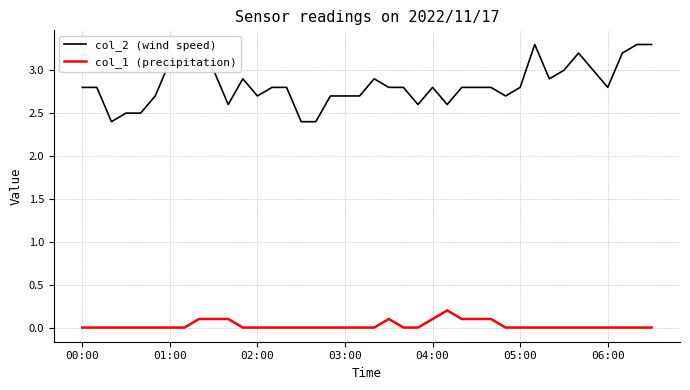

Does the chart have visible grid lines?

Yes